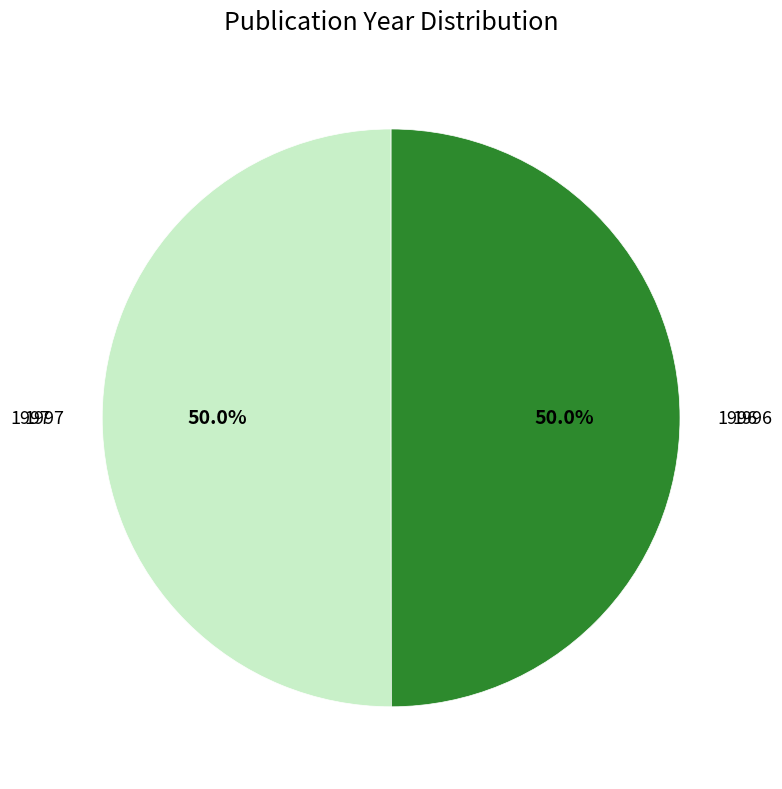

Is the sum of 1997 and 1996 greater than half?

Yes